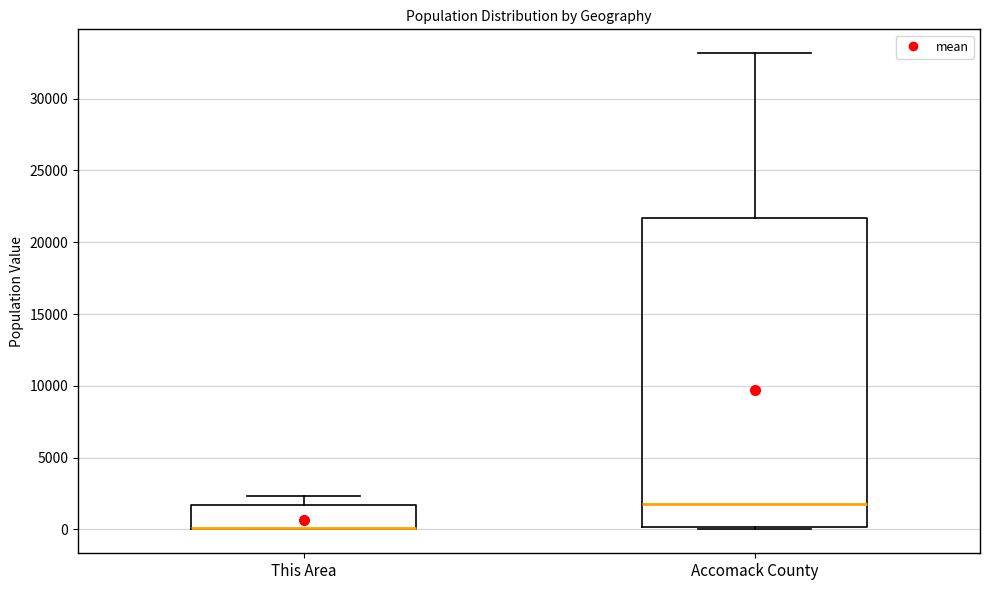

Reading left to right, read every box against the y-axis: the position of its median line, the range the box covers, and the ends of its whiskers. The values are not printed on the chart, so give them approximately, as read against the axis.

This Area: median 0 (drawn on the box's lower edge), box 0 to 1500, whiskers 0 to 2500
Accomack County: median 1500, box 0 to 21500, whiskers 0 (just below the box's lower edge) to 33000